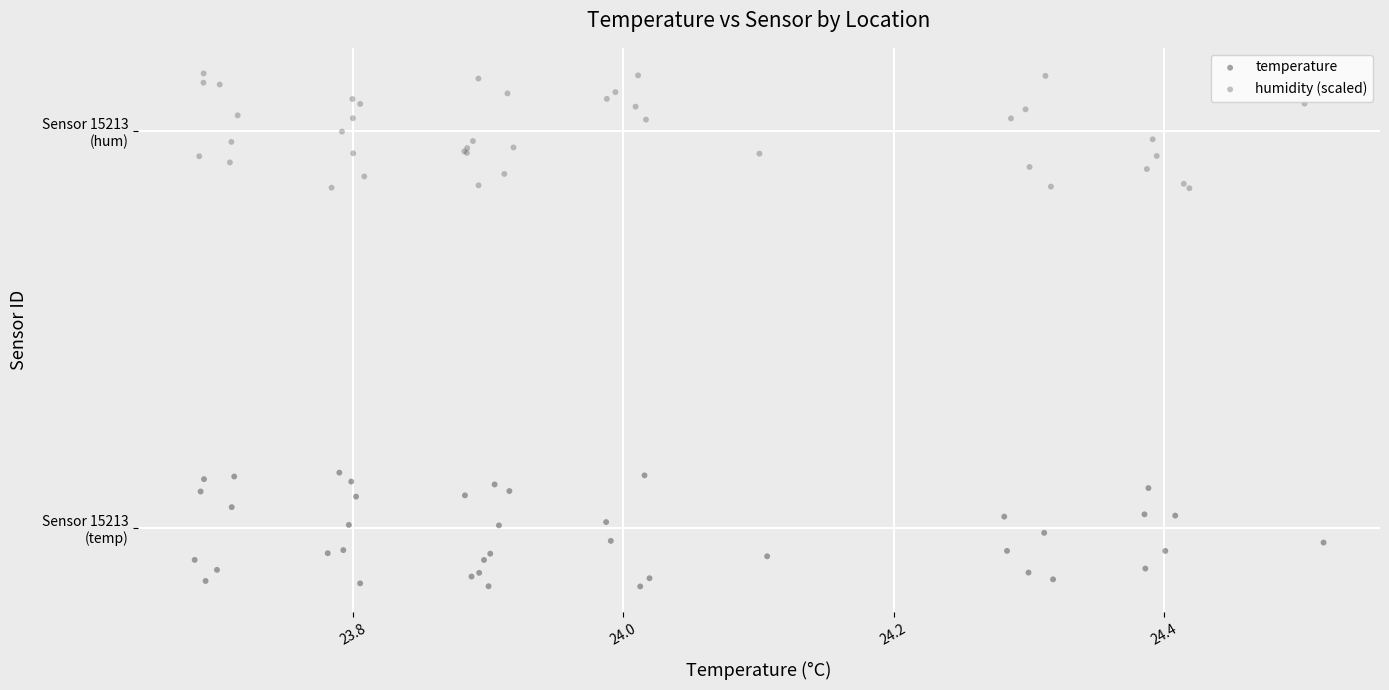

Which series reaches the minimum Y coordinate?

temperature